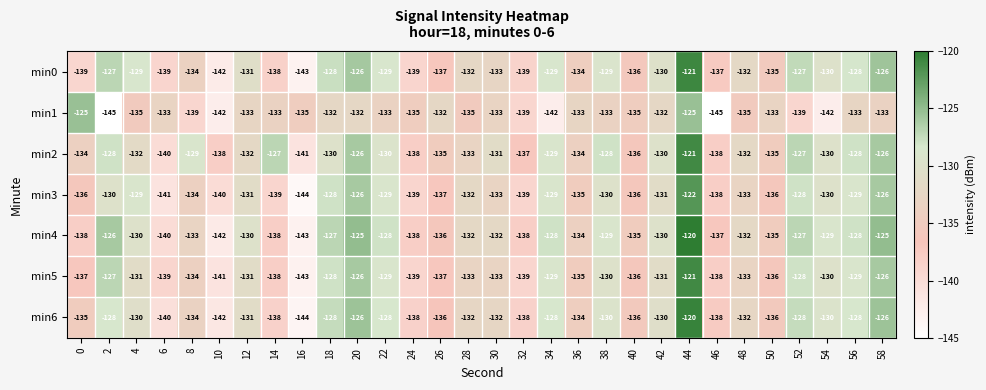

Is it true that min5 equals -137 at 26?

True